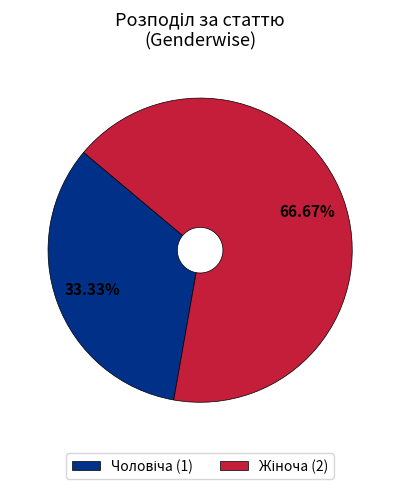

To the nearest percent, what percentage of the pie is Жіноча?

67%